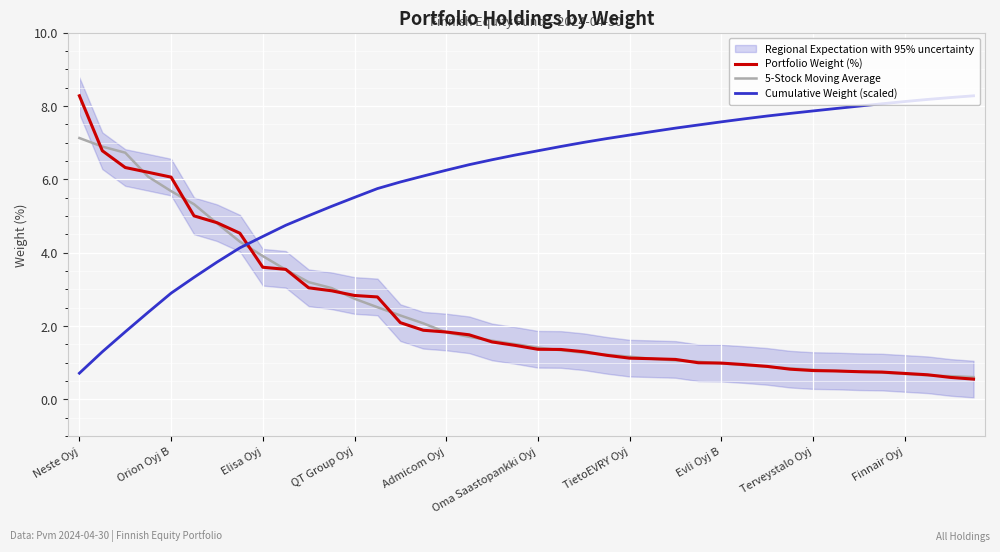

Reading right to left, what are all the values shown in this chart?

Portfolio Weight (%): 0.6	0.6	0.7	0.7	0.7	0.8	0.8	0.8	0.8	0.9	0.9	1.0	1.0	1.1	1.1	1.1	1.2	1.3	1.4	1.4	1.5	1.6	1.8	1.8	1.9	2.1	2.8	2.8	3.0	3.0	3.5	3.6	4.5	4.8	5.0	6.1	6.2	6.3	6.8	8.3
5-Stock Moving Average: 0.6	0.6	0.7	0.7	0.7	0.8	0.8	0.8	0.8	0.9	0.9	1.0	1.0	1.1	1.1	1.2	1.2	1.3	1.3	1.4	1.5	1.6	1.7	1.8	2.1	2.3	2.5	2.7	3.0	3.2	3.5	3.9	4.3	4.8	5.3	5.7	6.1	6.7	6.9	7.1
Cumulative Weight (scaled): 8.3	8.2	8.2	8.1	8.1	8.0	7.9	7.9	7.8	7.7	7.7	7.6	7.5	7.4	7.3	7.2	7.1	7.0	6.9	6.8	6.7	6.5	6.4	6.3	6.1	5.9	5.8	5.5	5.3	5.0	4.7	4.4	4.1	3.7	3.3	2.9	2.4	1.8	1.3	0.7